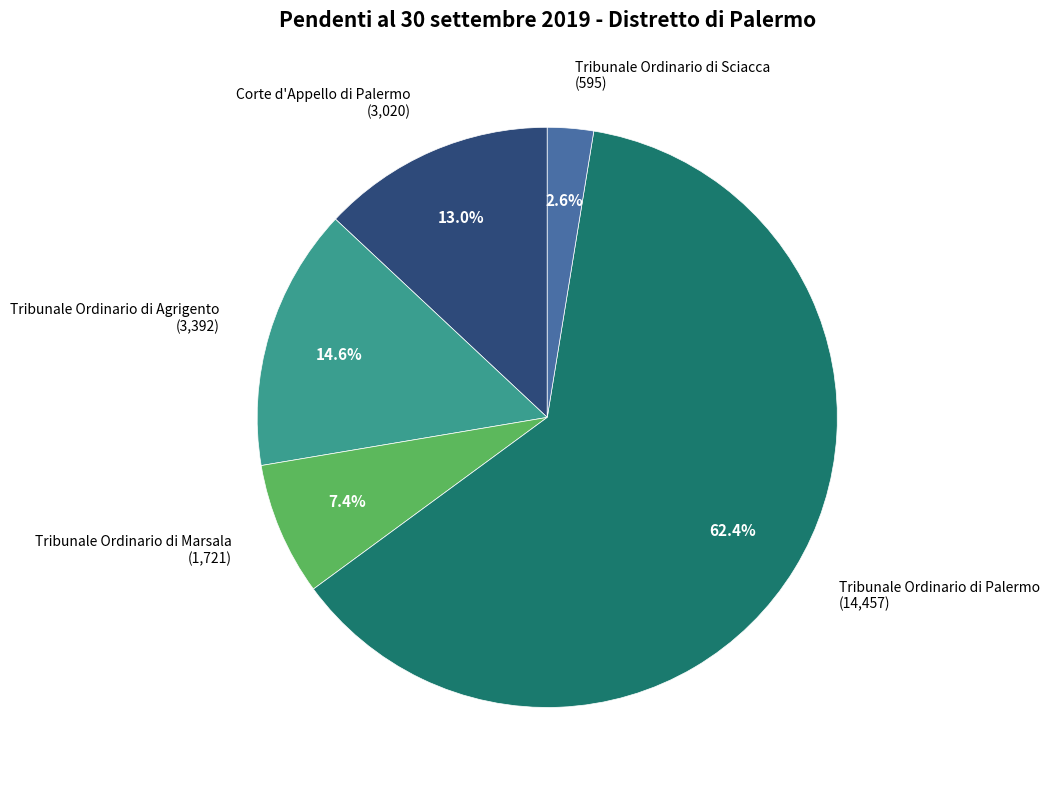

Which has a higher value, Tribunale Ordinario di Sciacca (595) or Tribunale Ordinario di Agrigento (3,392)?

Tribunale Ordinario di Agrigento (3,392)